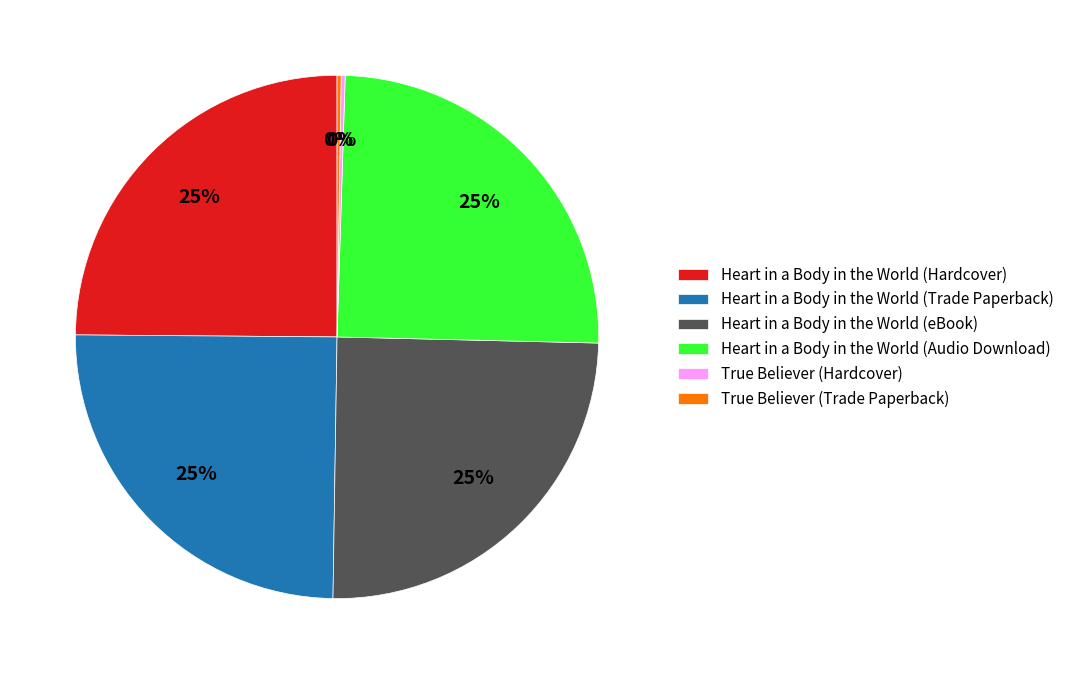

Approximately how many times larger is the value at Heart in a Body in the World (eBook) compared to Heart in a Body in the World (Audio Download)?

1.0